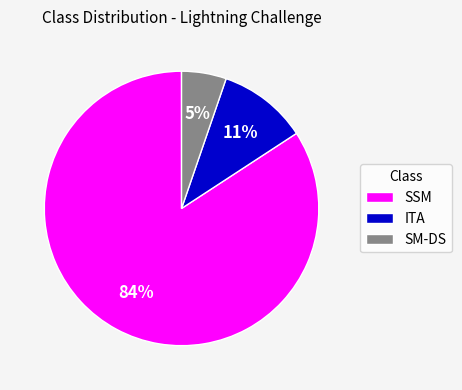

To the nearest percent, what portion does SSM represent?

84%